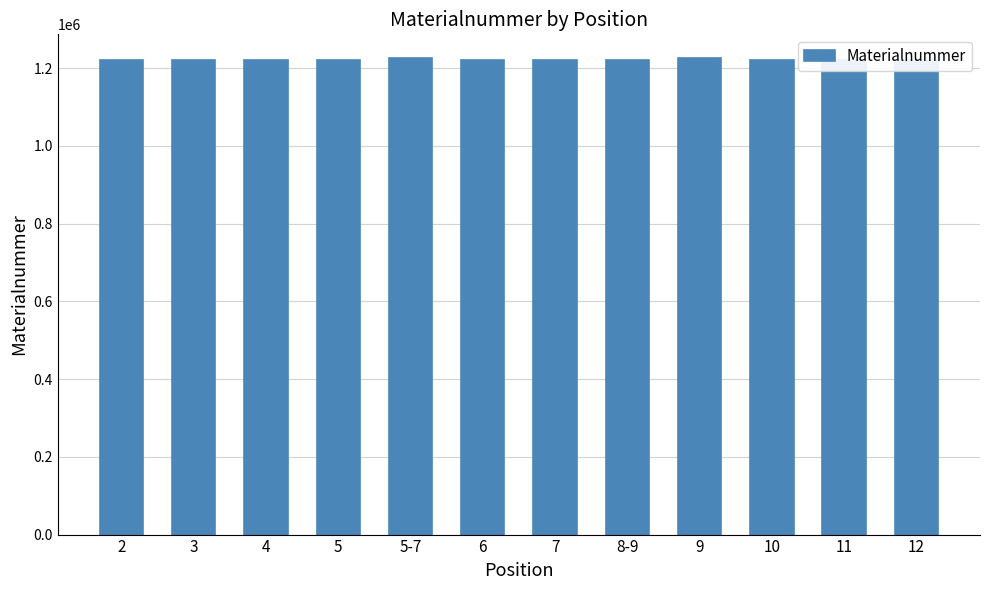

How many data points are less than 1220464?

6